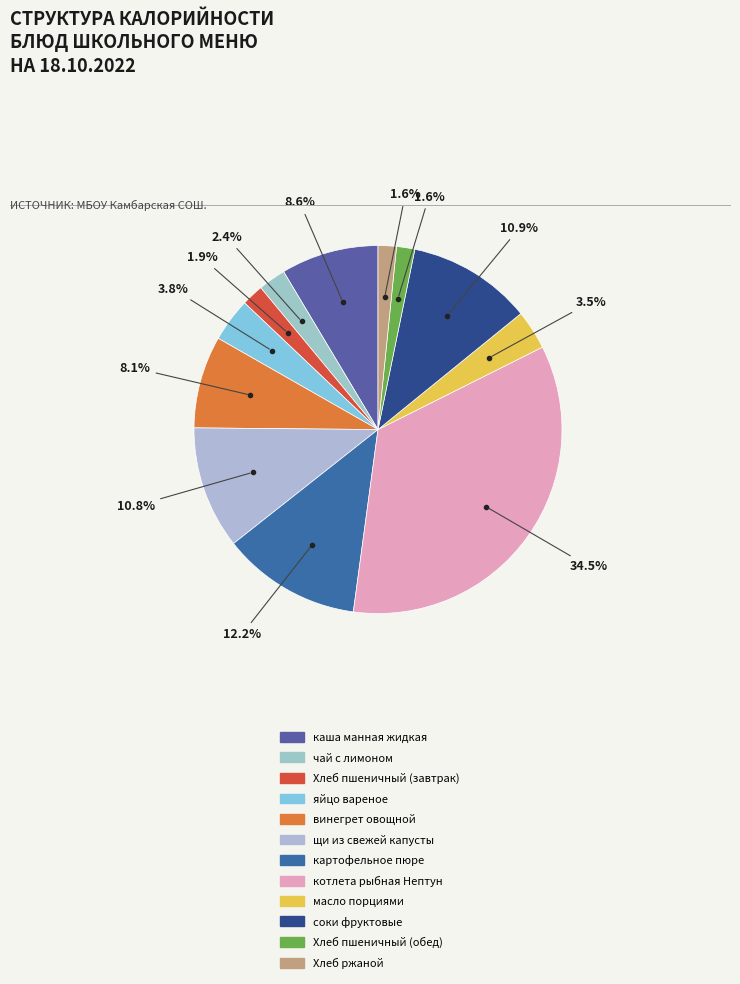

How many slices are in this pie chart?

12